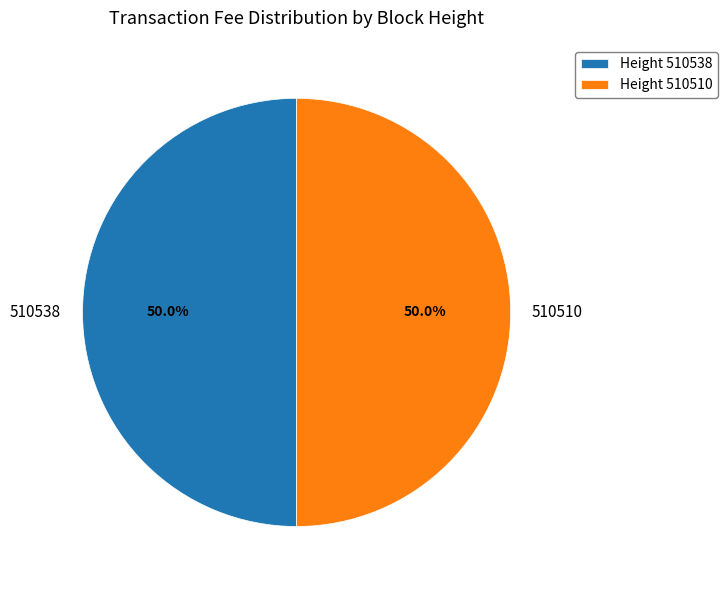

Is the sum of 510510 and 510538 greater than half?

Yes